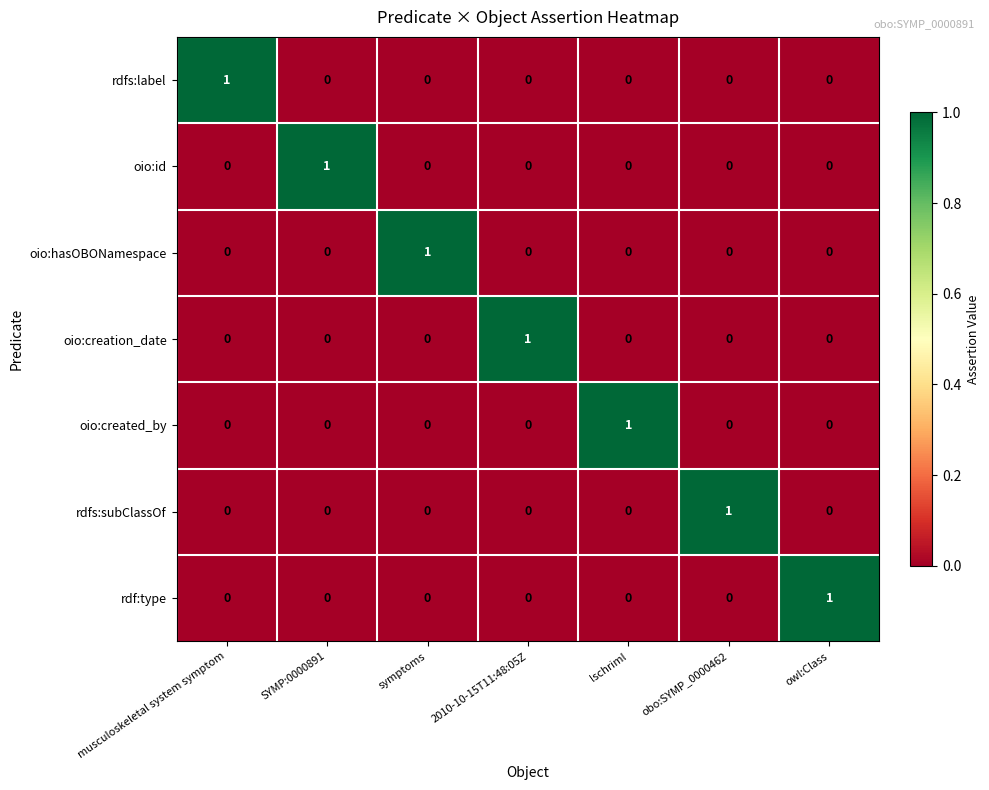

How many rdfs:subClassOf values are between 0 and 1?

7